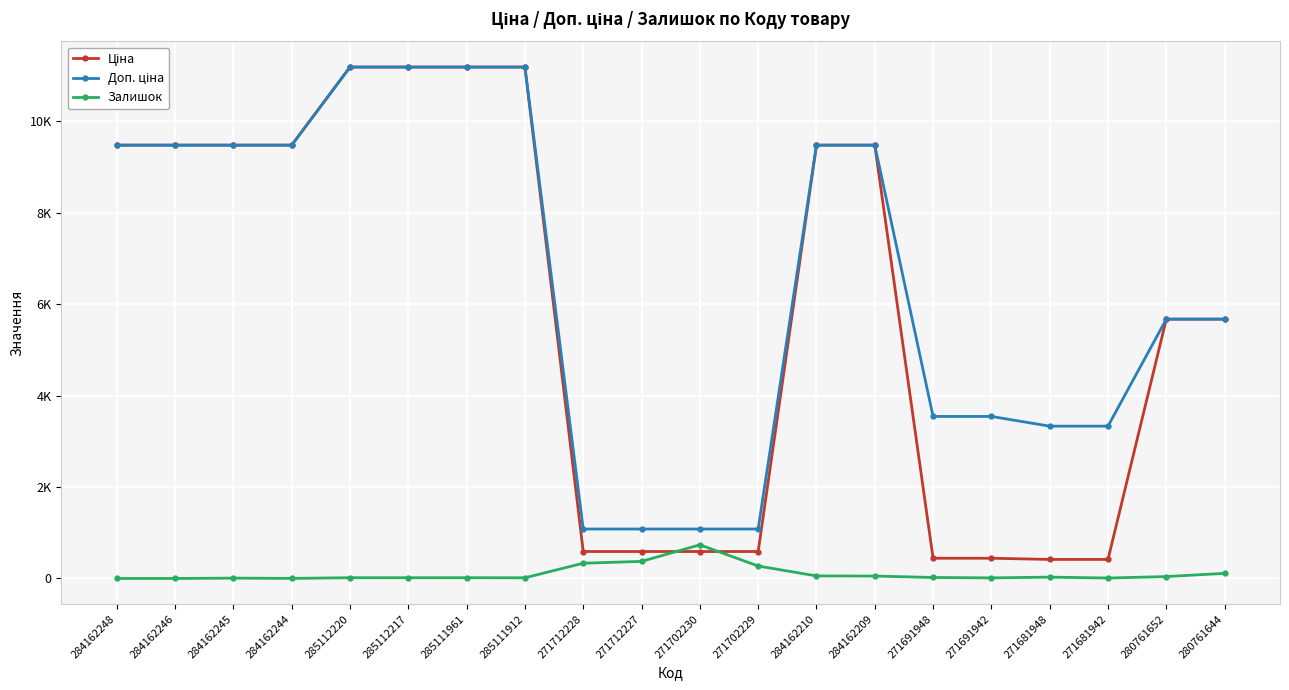

At which label is Залишок closest to 368?

271712227